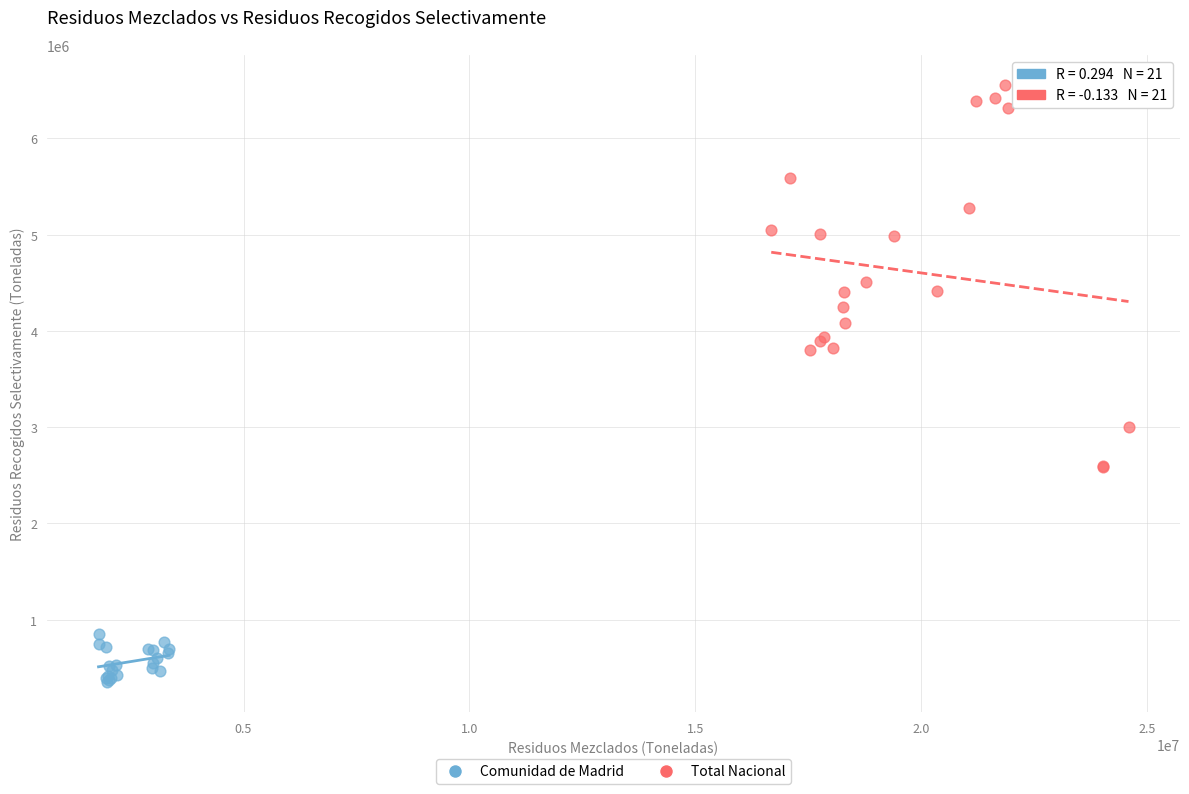

What are all the series names shown in the legend?

Comunidad de Madrid, Total Nacional